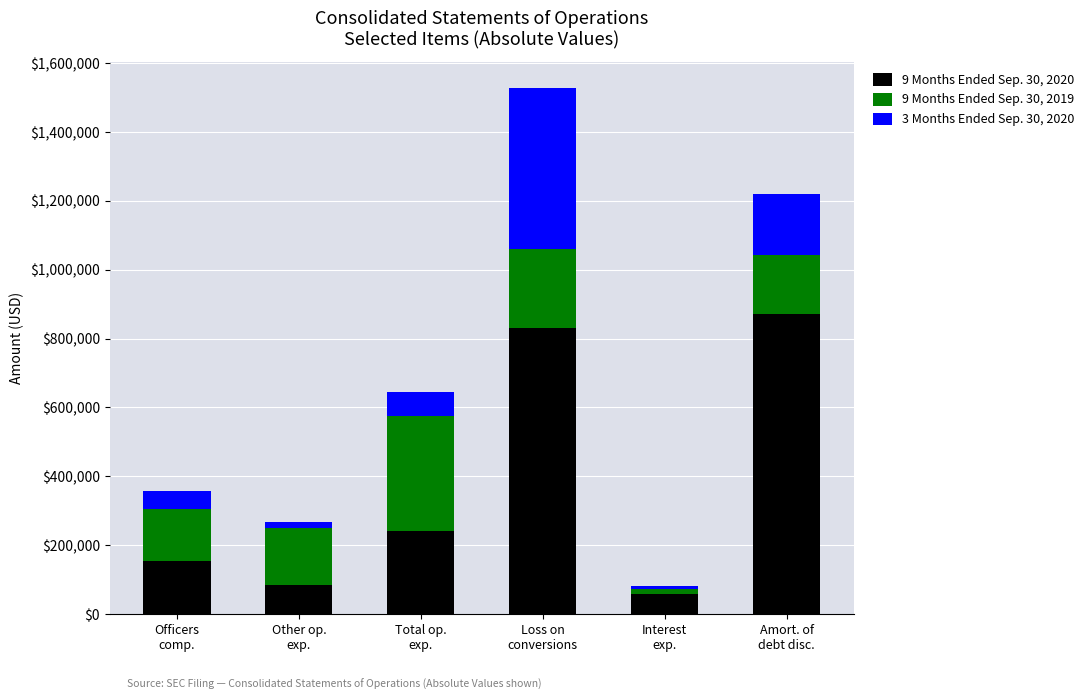

Reading left to right, list the values for the 9 Months Ended Sep. 30, 2020 series.

153000	84546	240879	829342	59726	870153